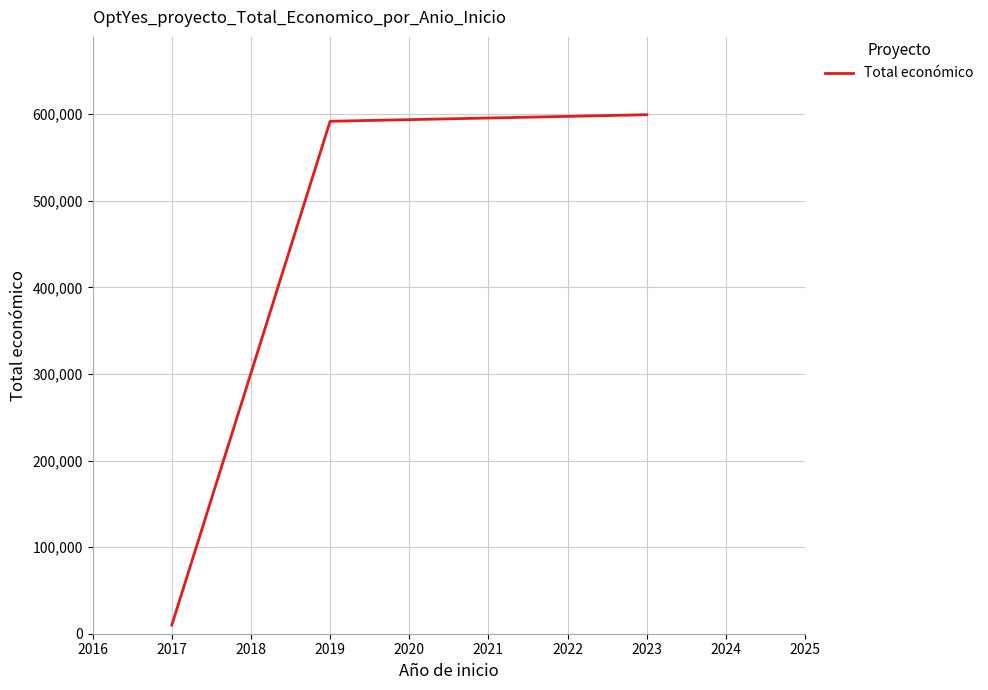

The value at 2019 is 591878. True or false?

True